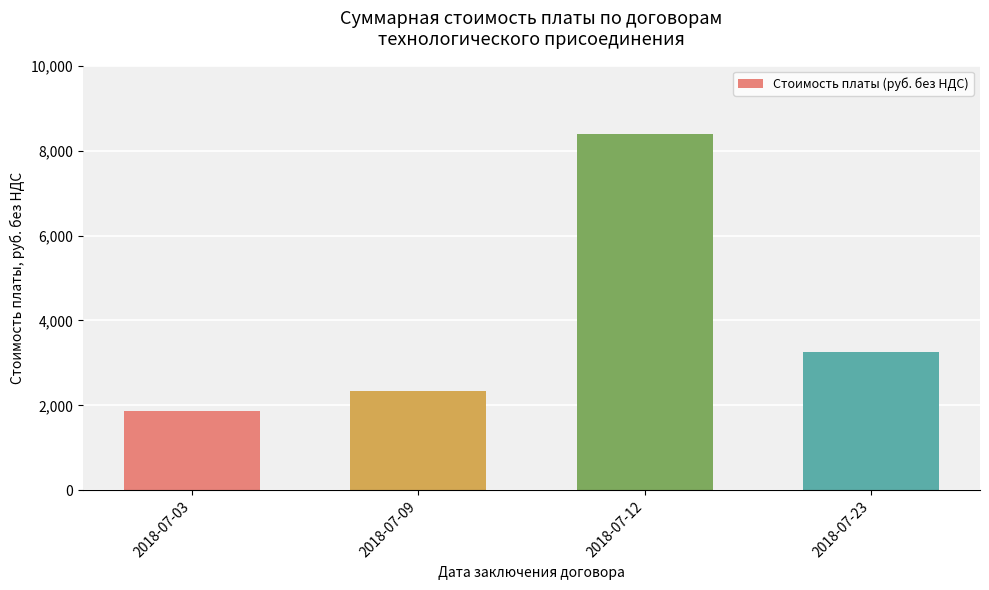

Read the value at 2018-07-03.

1864.4